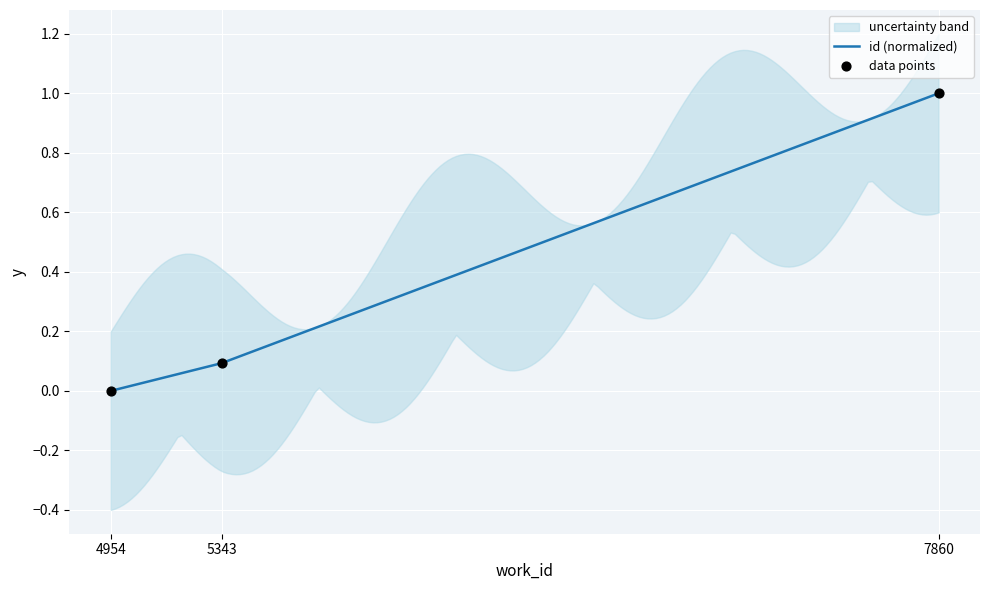

What is the ratio of the value at 5343 to the value at 7860?

0.1